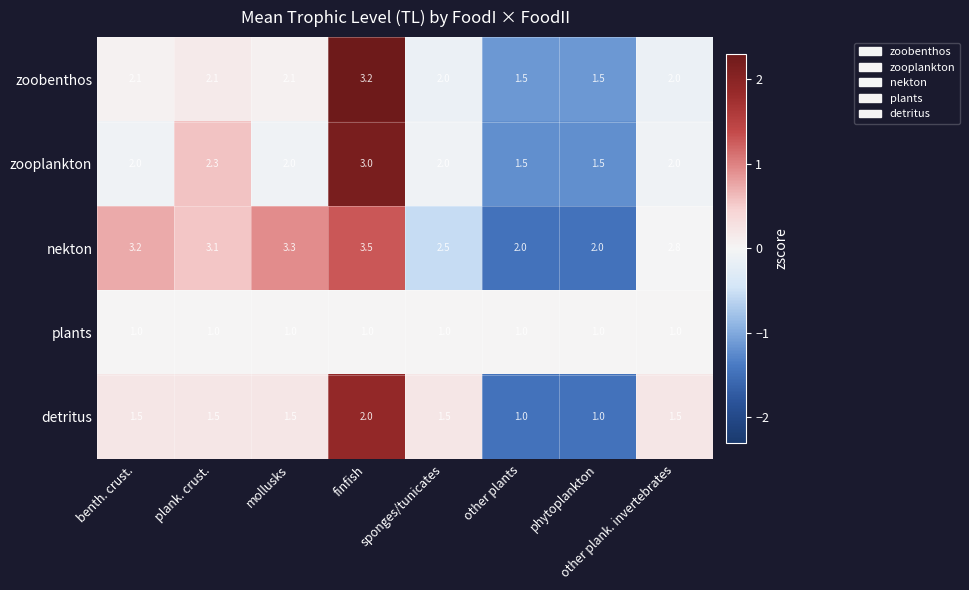

At which category is the sum across all series the highest?

finfish